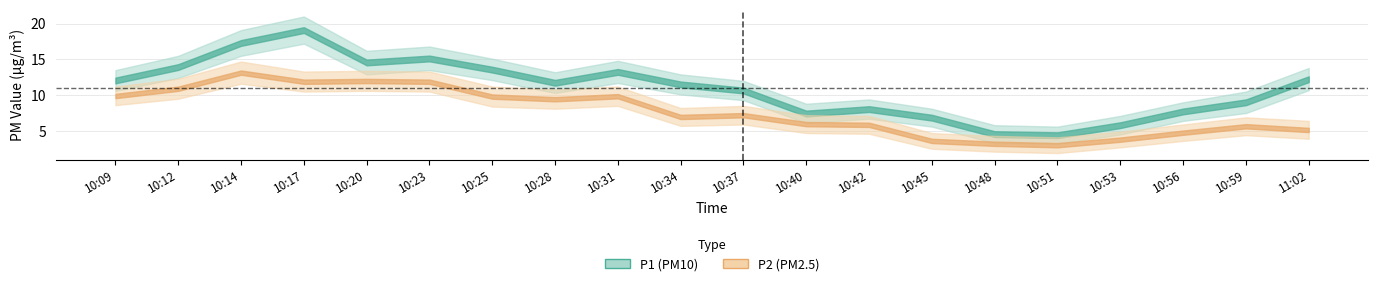

The value of P2 at 10:42 is 3.6. True or false?

False